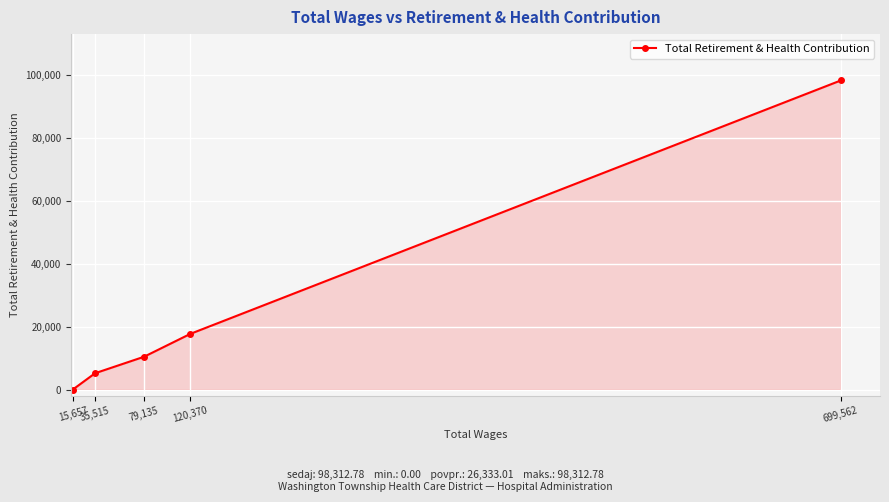

How many lines are shown in the chart?

1